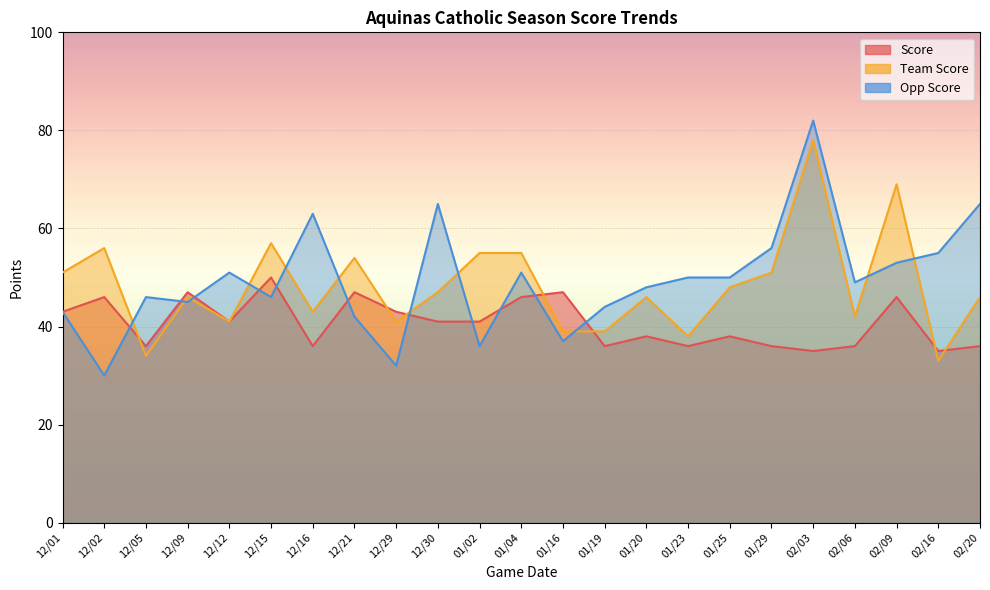

What are all the series names shown in the legend?

Score, Team Score, Opp Score